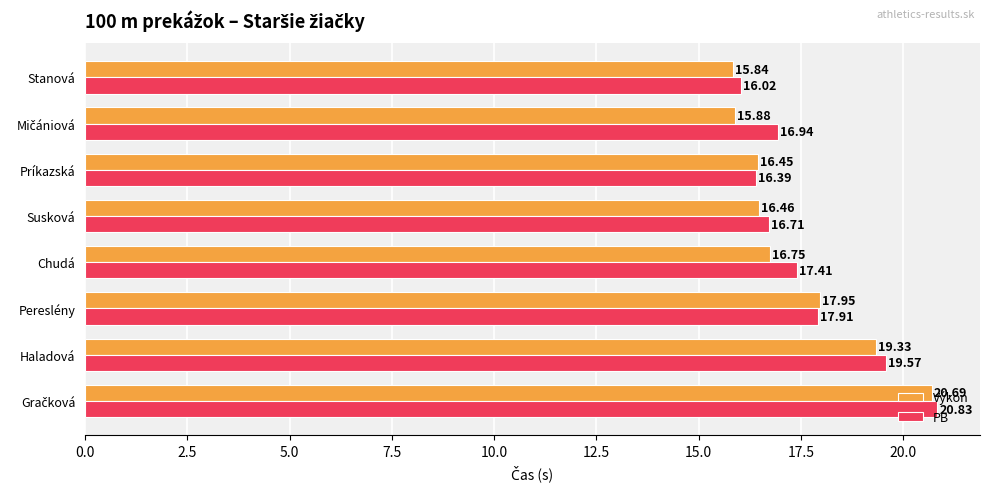

Which series has the largest range (max minus min)?

Výkon